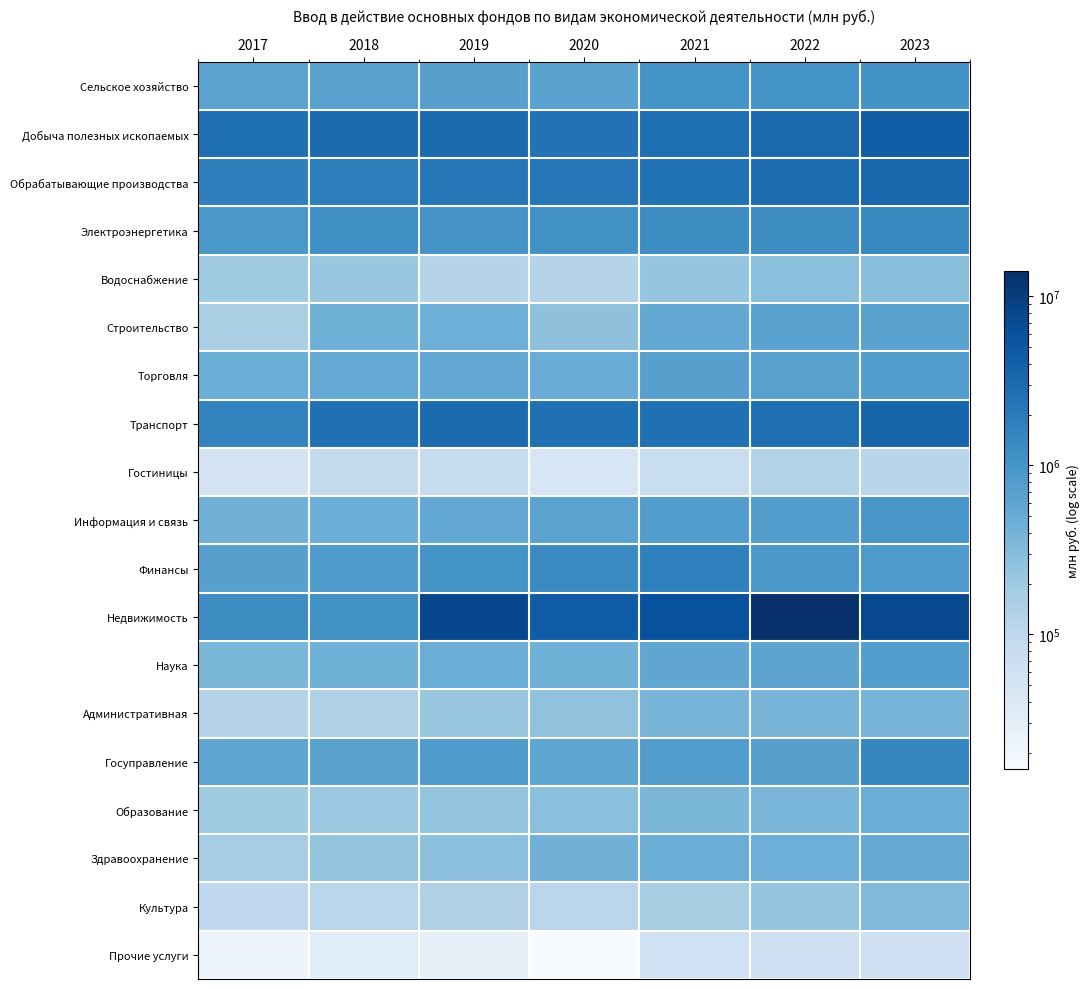

Is it true that Строительство equals 468150 at 2022?

False